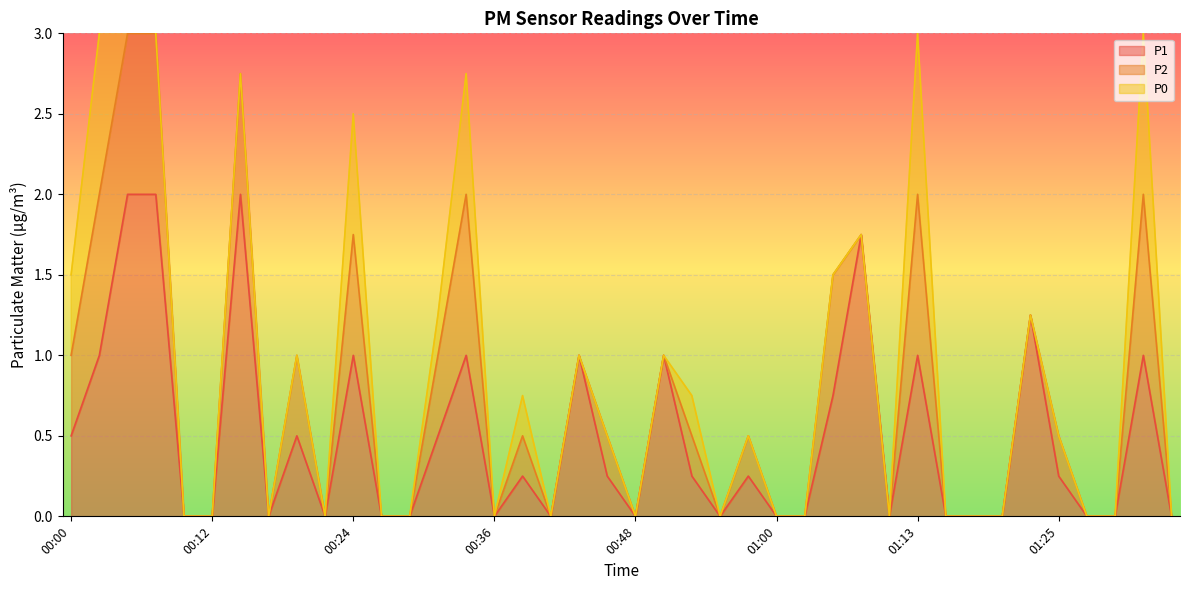

At which category does the chart reach its minimum across all series?

00:09